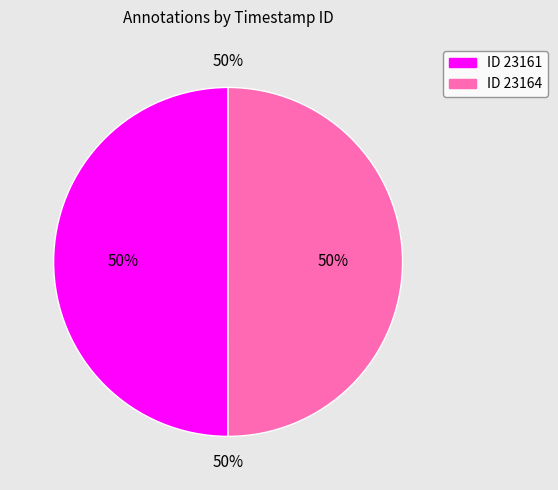

To the nearest percent, what is the average slice percentage?

50%